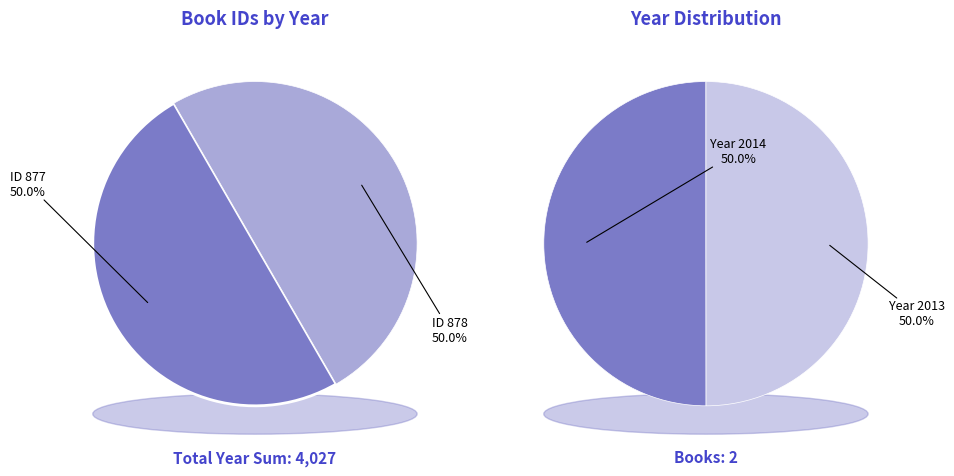

To the nearest percent, what is the average slice percentage?

50%